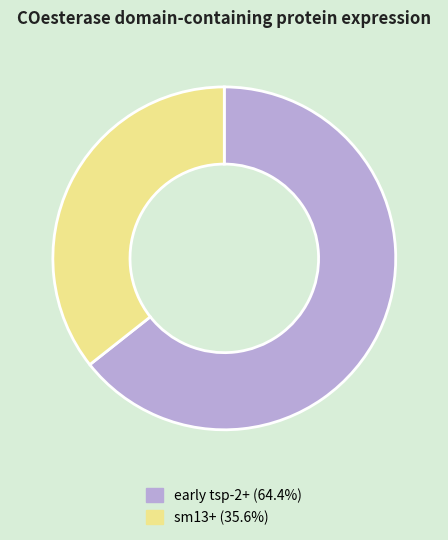

Is the sum of sm13+ and early tsp-2+ greater than half?

Yes